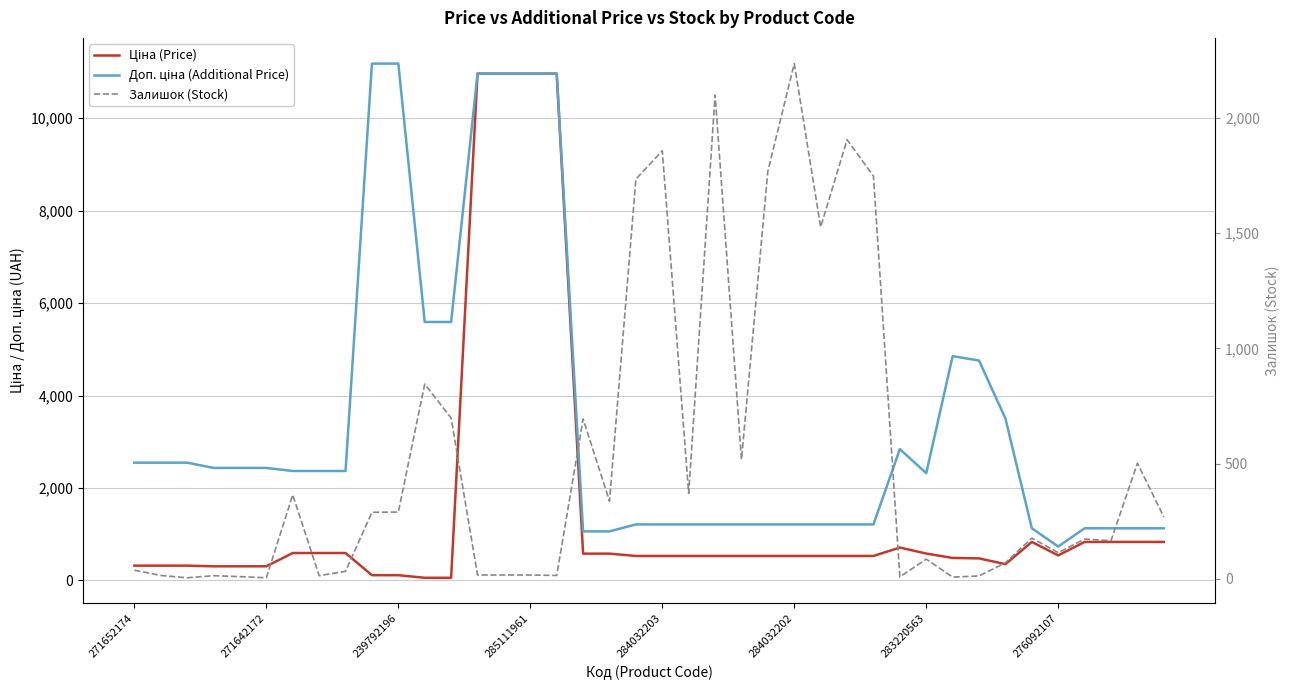

How many interior local peaks does the Залишок (Stock) series have?

12